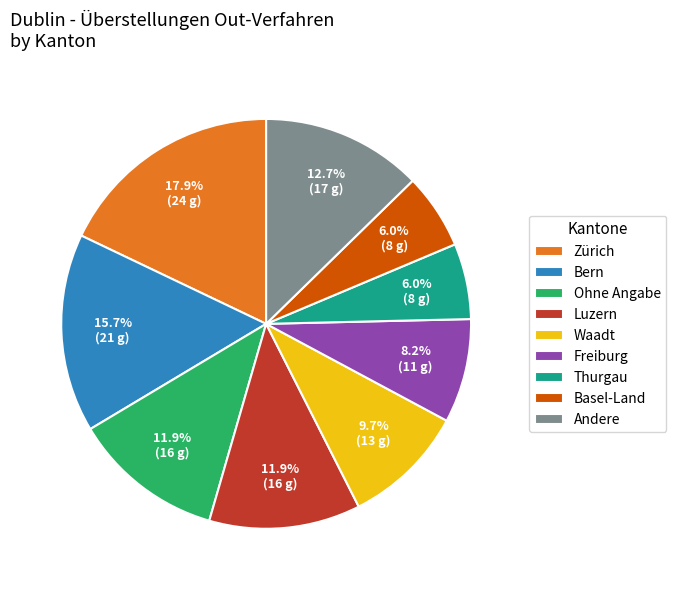

To the nearest percent, what is the difference between the largest and smallest slice percentages?

12%